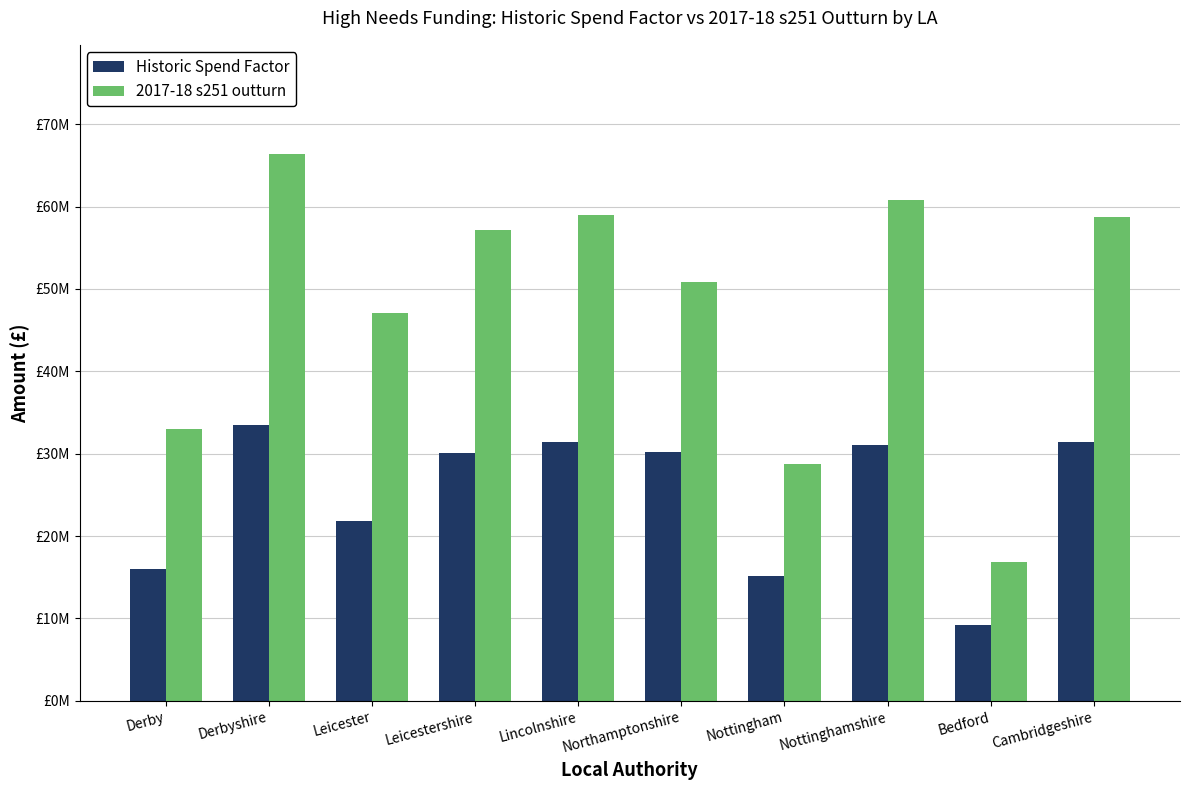

What is the label of the 5th bar from the left?

Lincolnshire